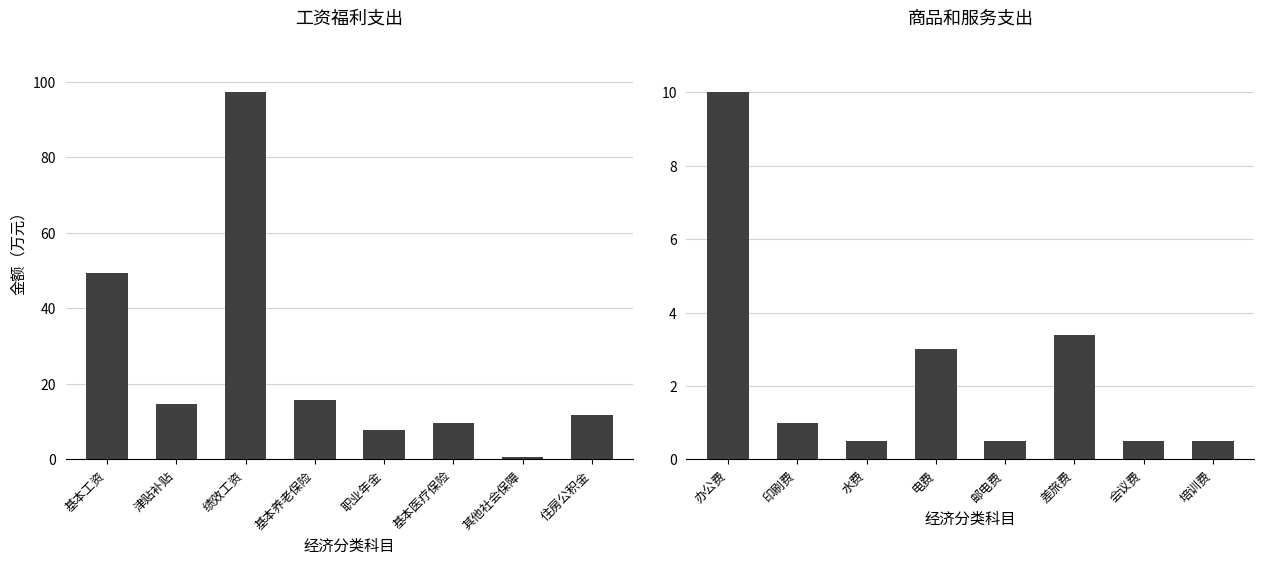

What is the value of the 人员经费 bar at the 2nd from the left?

14.6